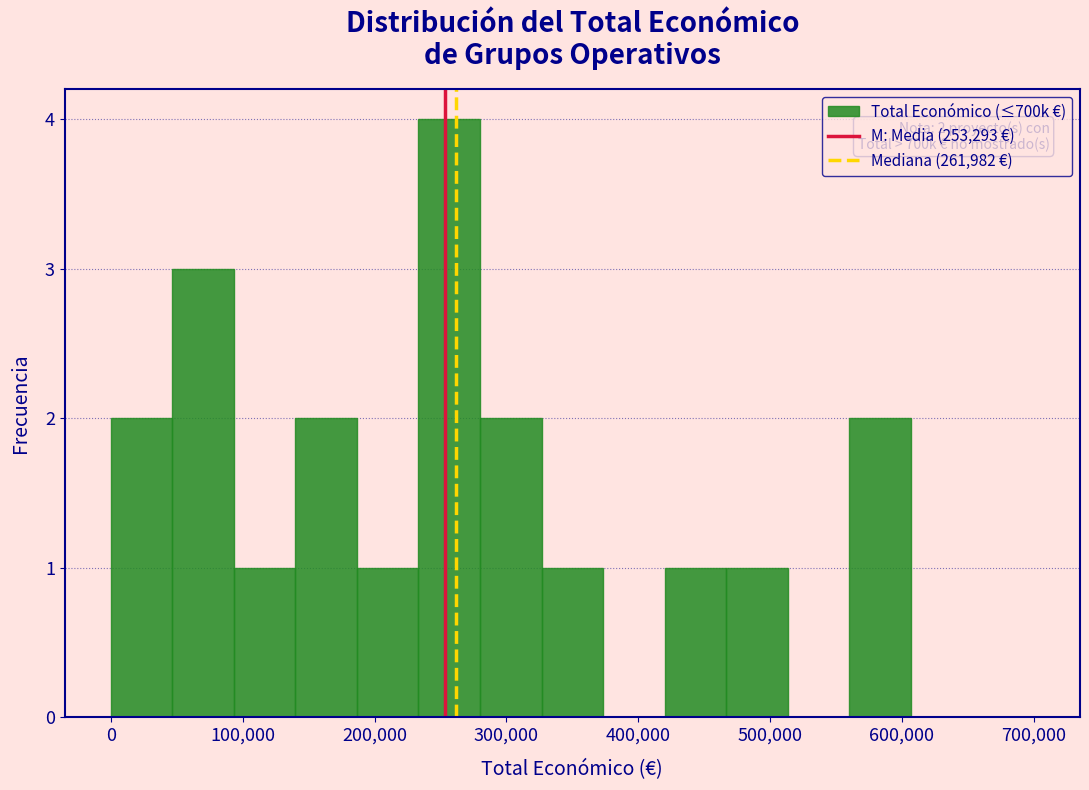

Which range on the x-axis has the tallest bar?

230000 to 280000